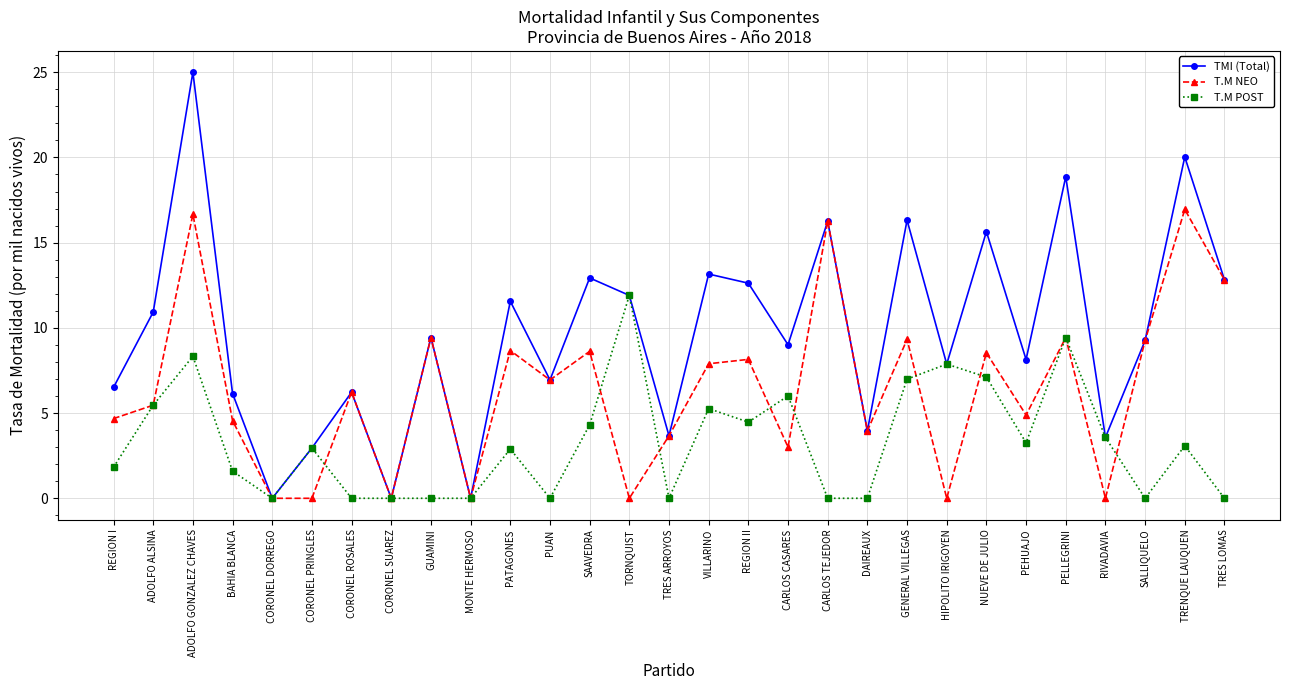

What are all the series names shown in the legend?

TMI (Total), T.M NEO, T.M POST